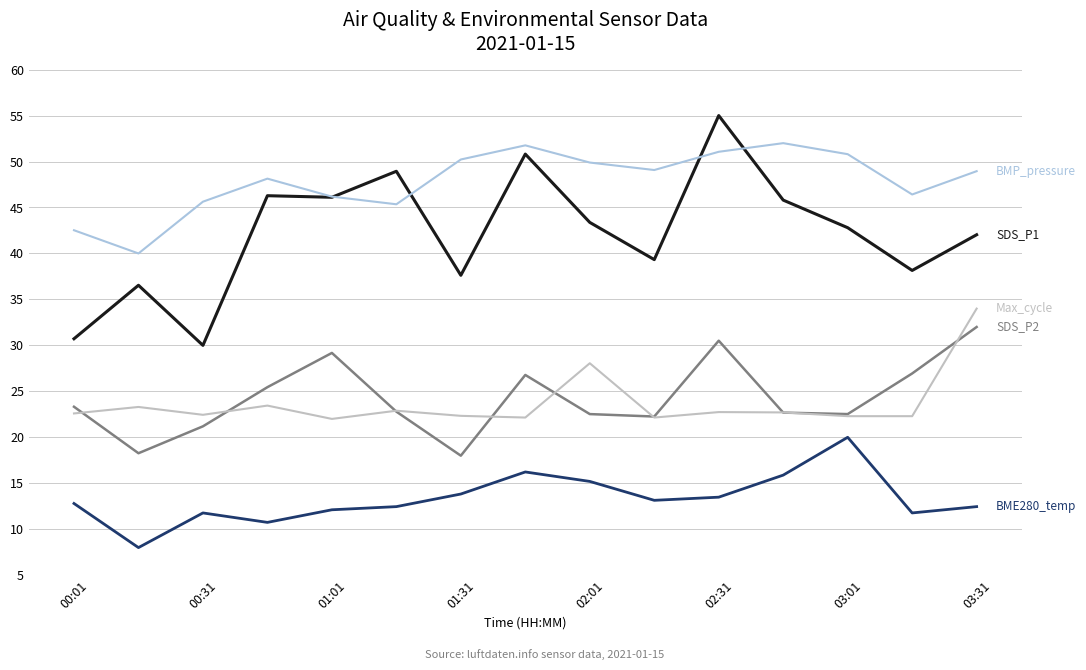

What is the minimum value shown in the chart?

8.0